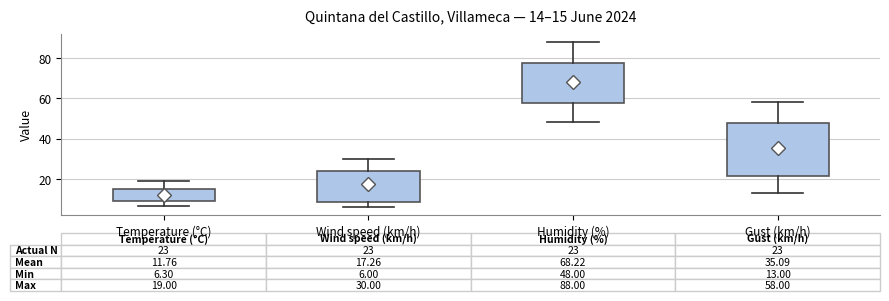

Which box's median line is the lowest?

Temperature (°C)